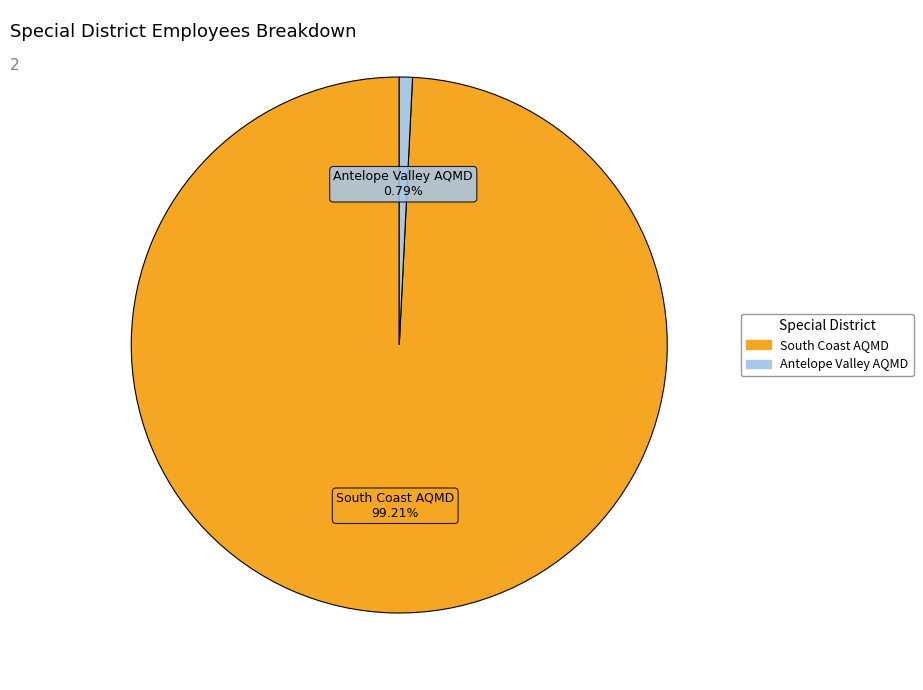

Is the sum of Antelope Valley AQMD and South Coast AQMD greater than half?

Yes